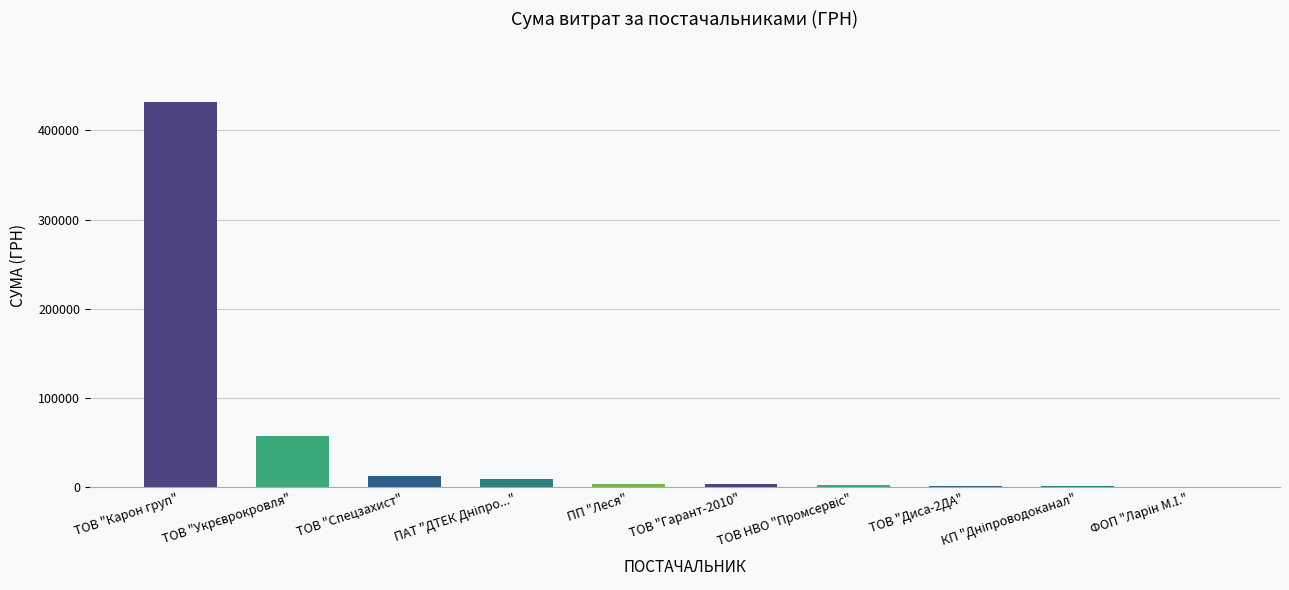

What is the maximum value shown in the chart?

431633.2